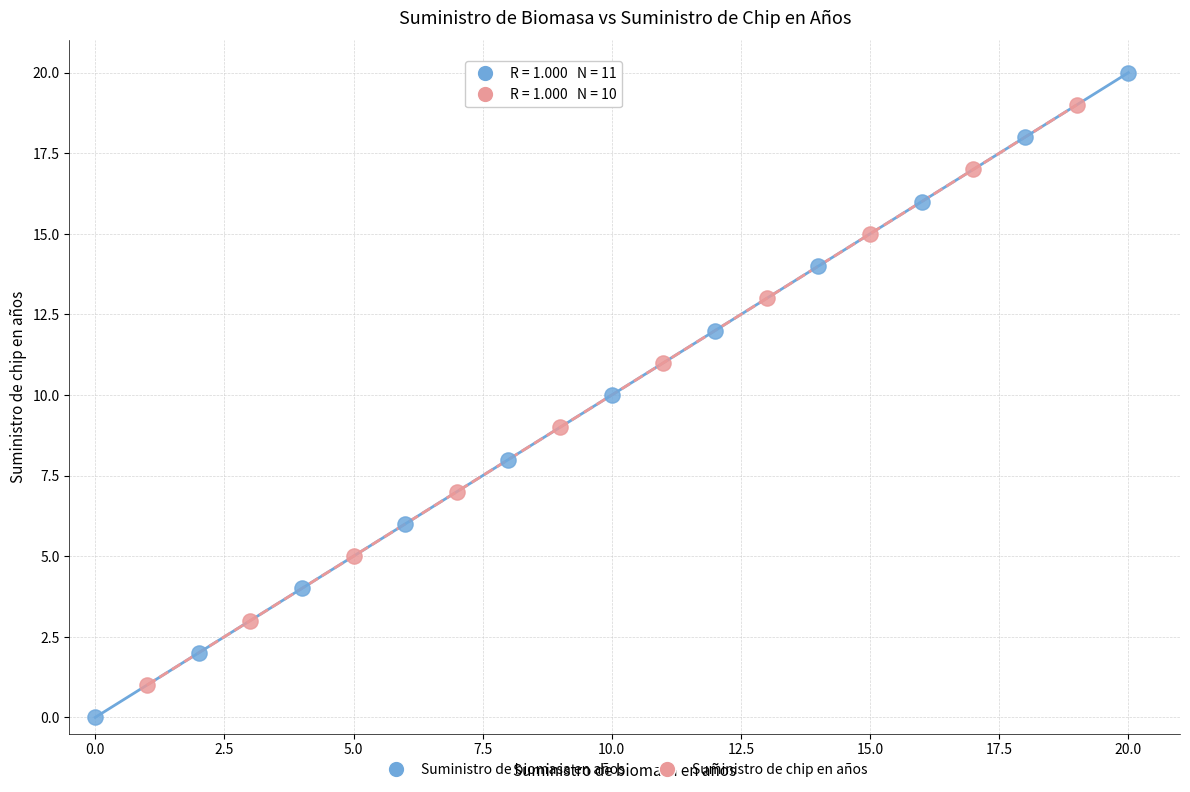

Which series reaches the minimum Y coordinate?

Suministro de biomasa en años